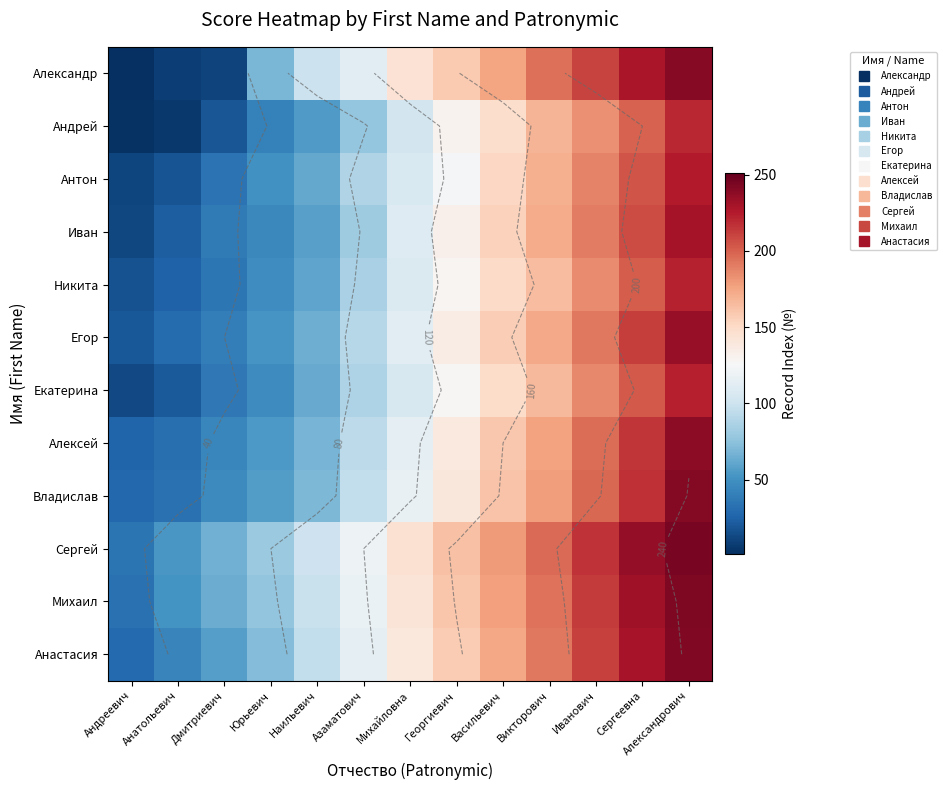

Which label corresponds to the largest value in the chart?

Александрович